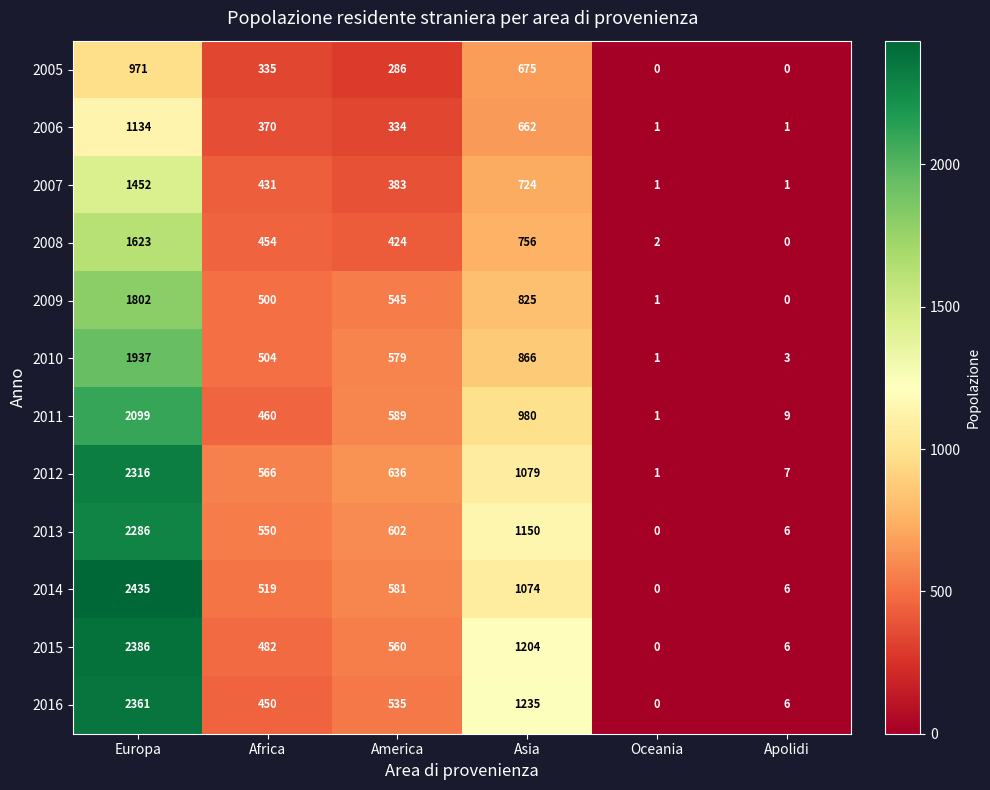

What is the sum of the 2013 values at Asia and America?

1752